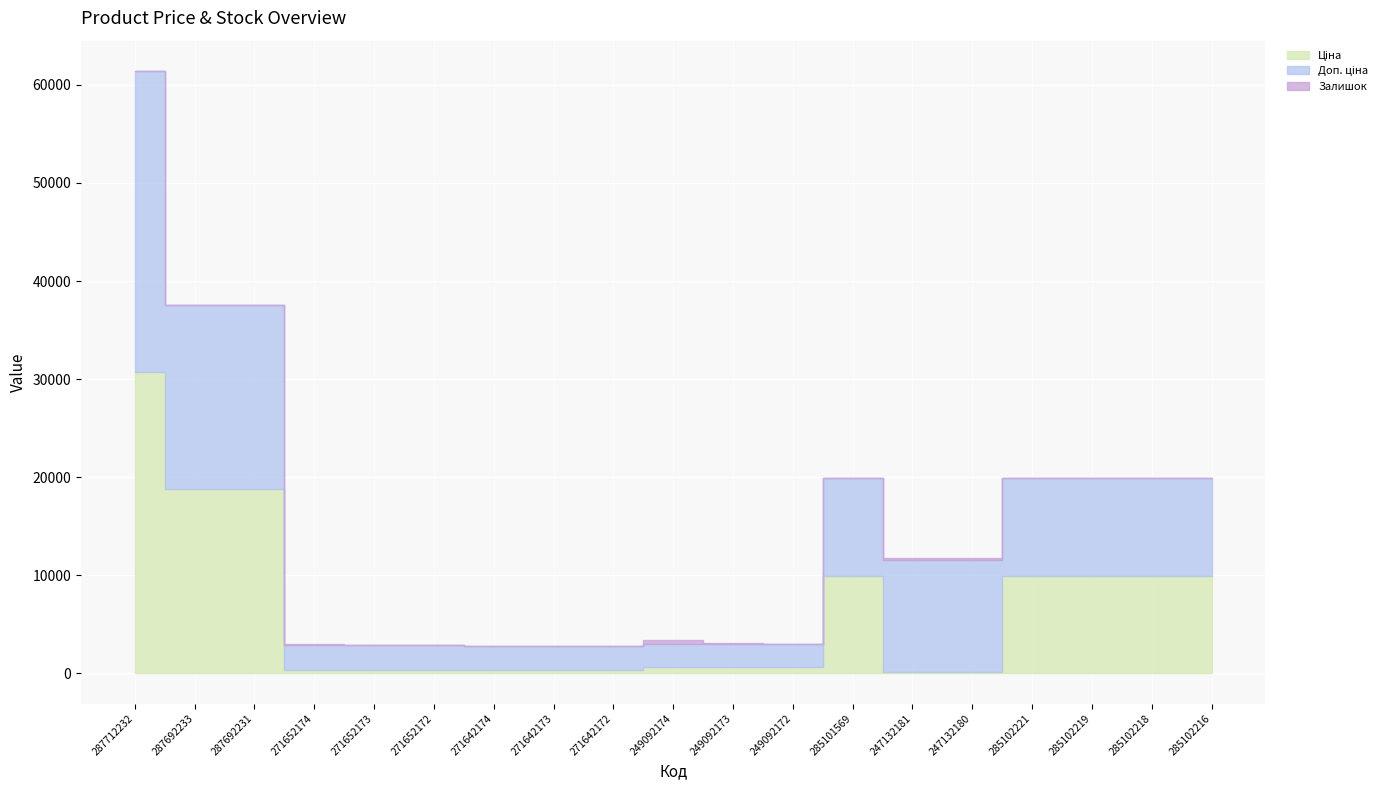

List the series in order of their peak value, highest first.

Ціна, Доп. ціна, Залишок